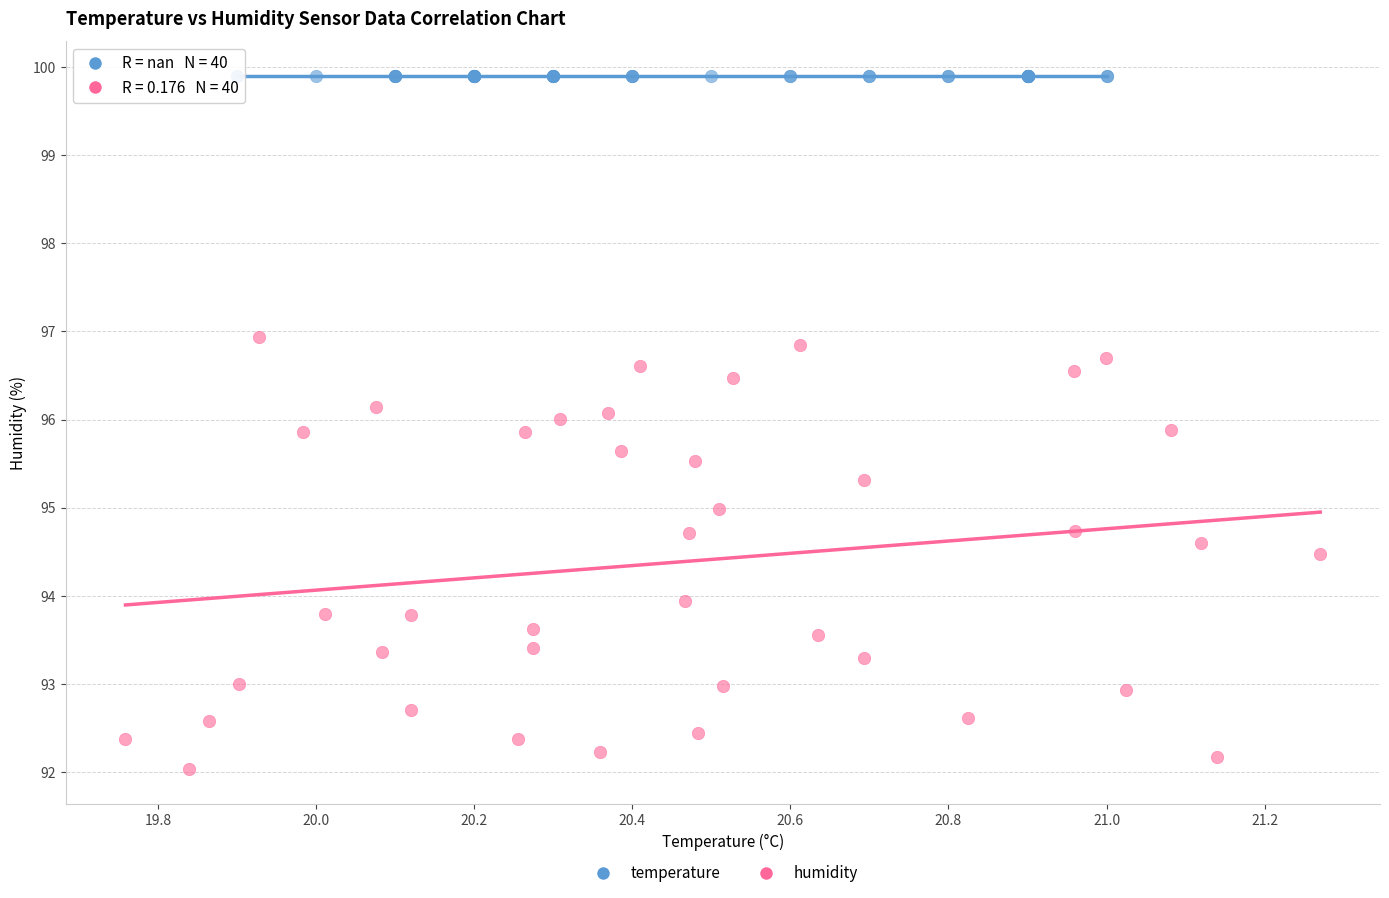

Which series reaches the minimum Y coordinate?

humidity